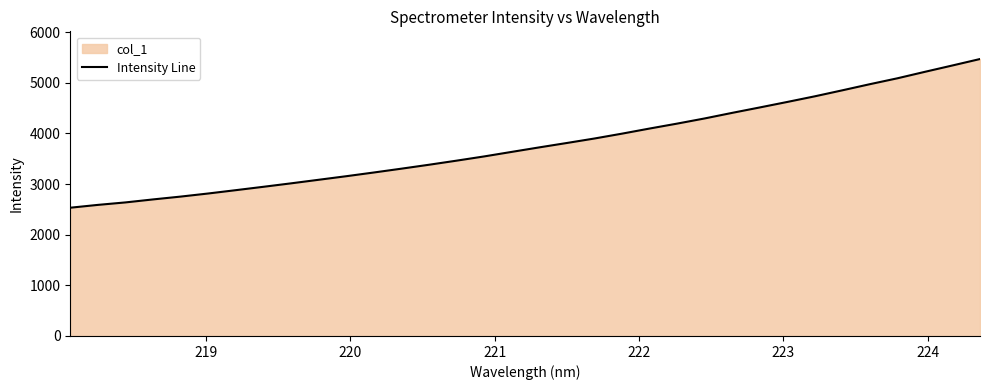

What is the maximum value shown in the chart?

5468.3